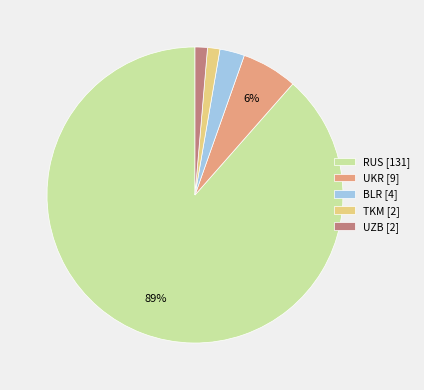

How many slices are in this pie chart?

5